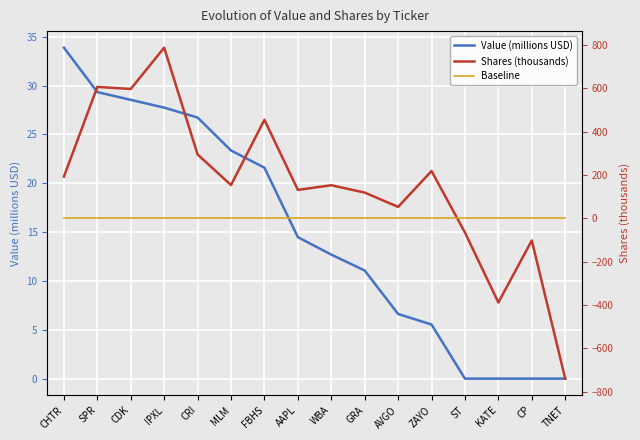

What position from the right is FBHS?

10